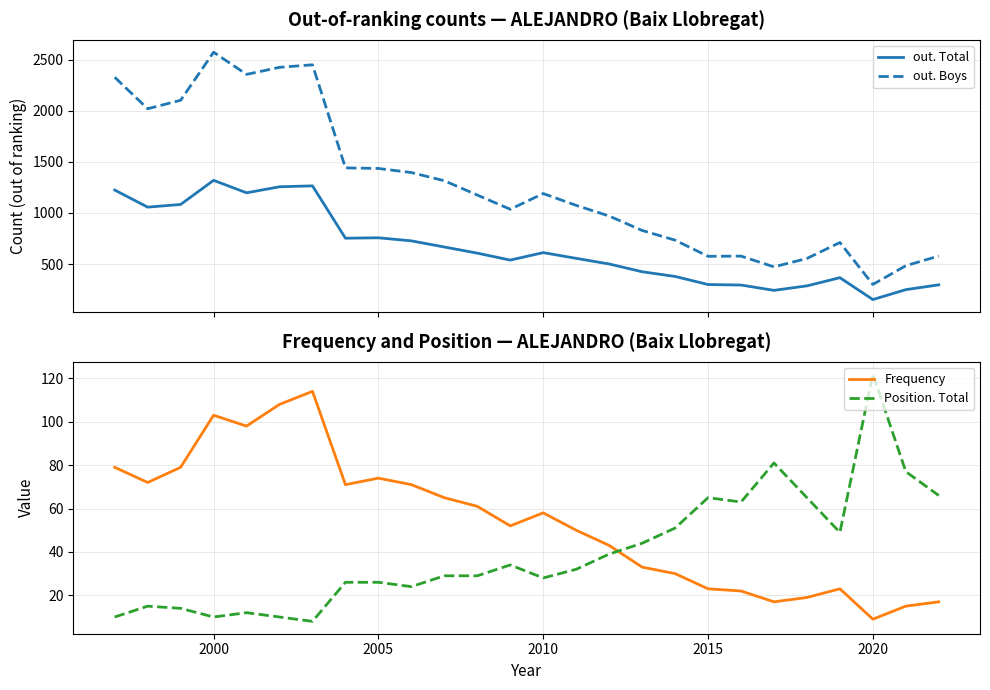

What is the highest value of the out. Boys series?

2572